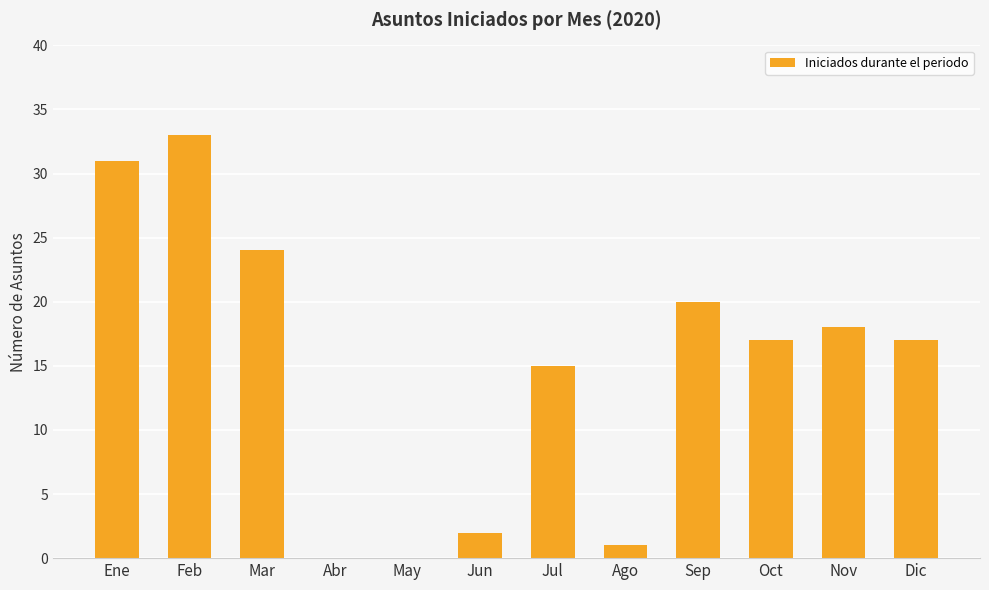

Which has a higher value, Feb or Sep?

Feb